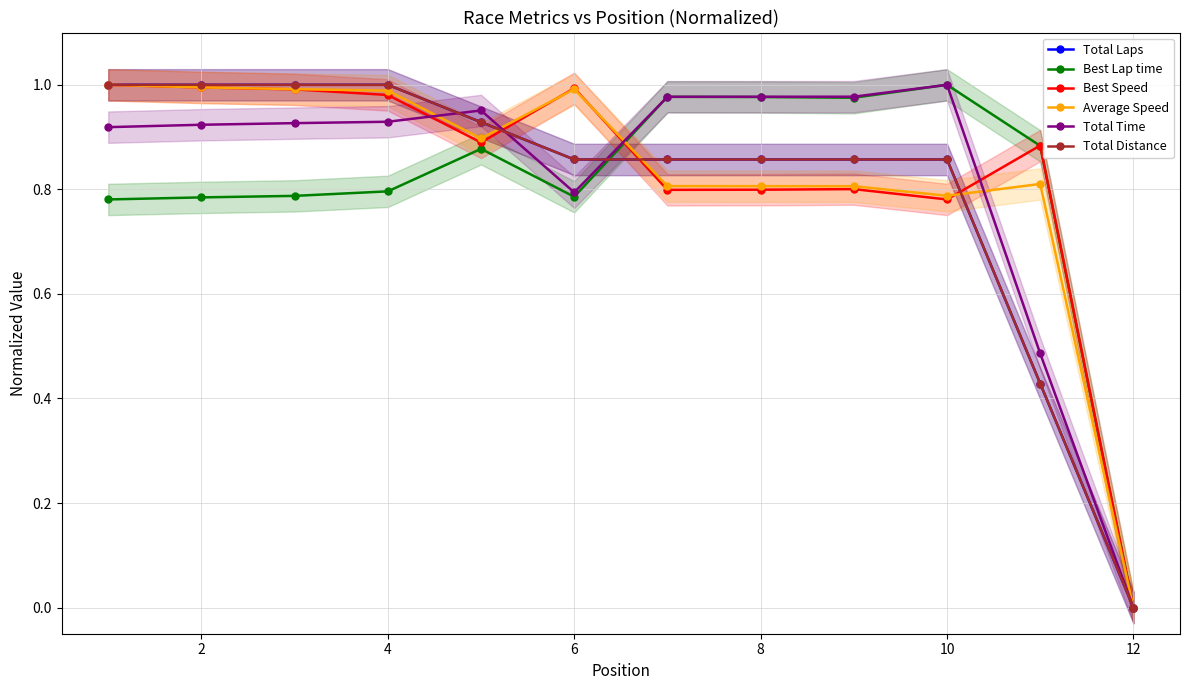

How many lines are shown in the chart?

6